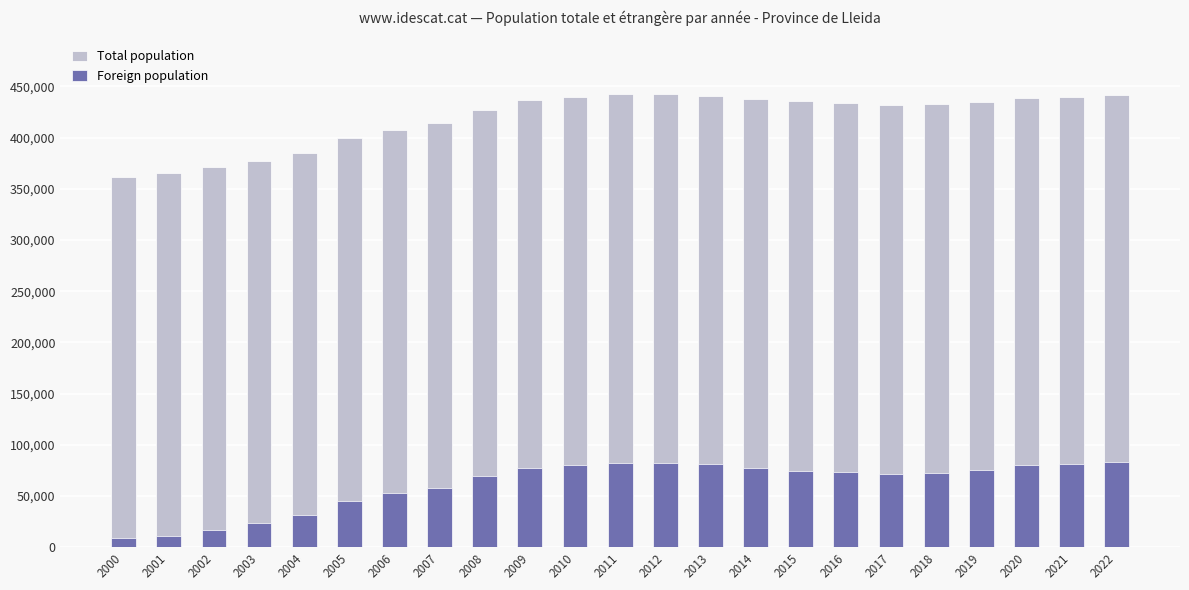

Reading right to left, transcribe all the data shown in this chart.

Total population: 441443	439727	438517	434930	432866	432384	434041	436029	438001	440915	443032	442308	439768	436402	426872	414015	407496	399439	385092	377639	371055	365023	361590
Foreign population: 83295	81392	79833	75642	72654	71479	73295	74435	77045	81145	82053	81762	80490	77784	69366	57560	52633	45144	31370	24107	17111	11033	9451